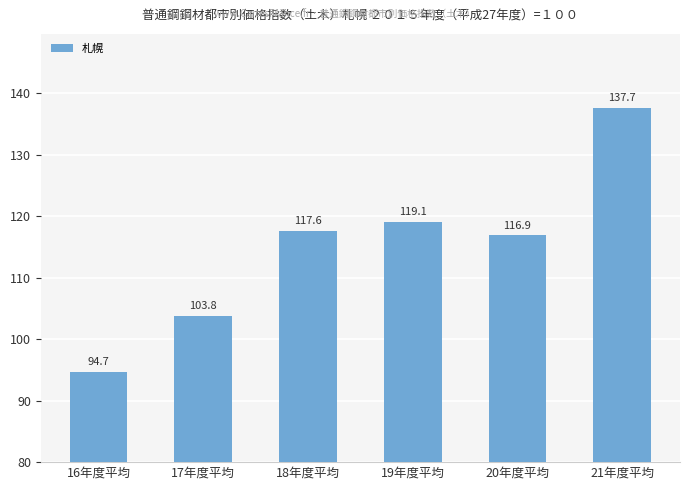

What value does the data have at 19年度平均?

119.1